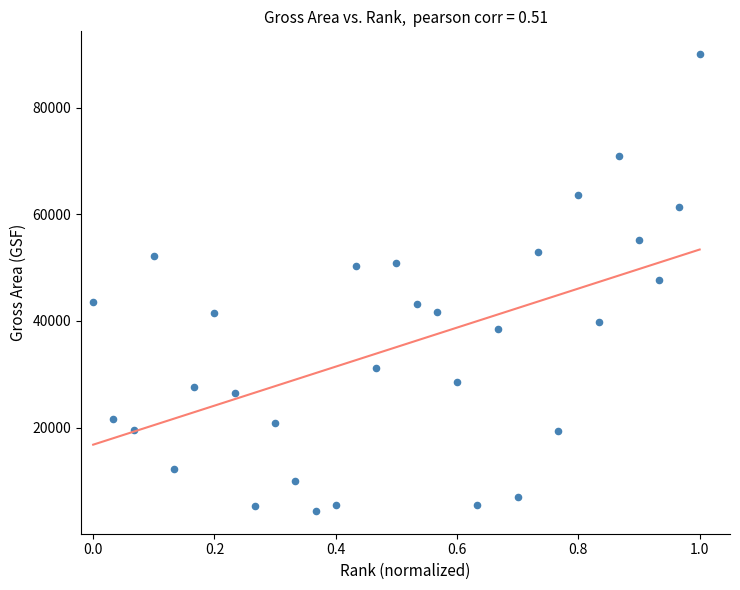

What is the range of Y values (max minus min)?

85603